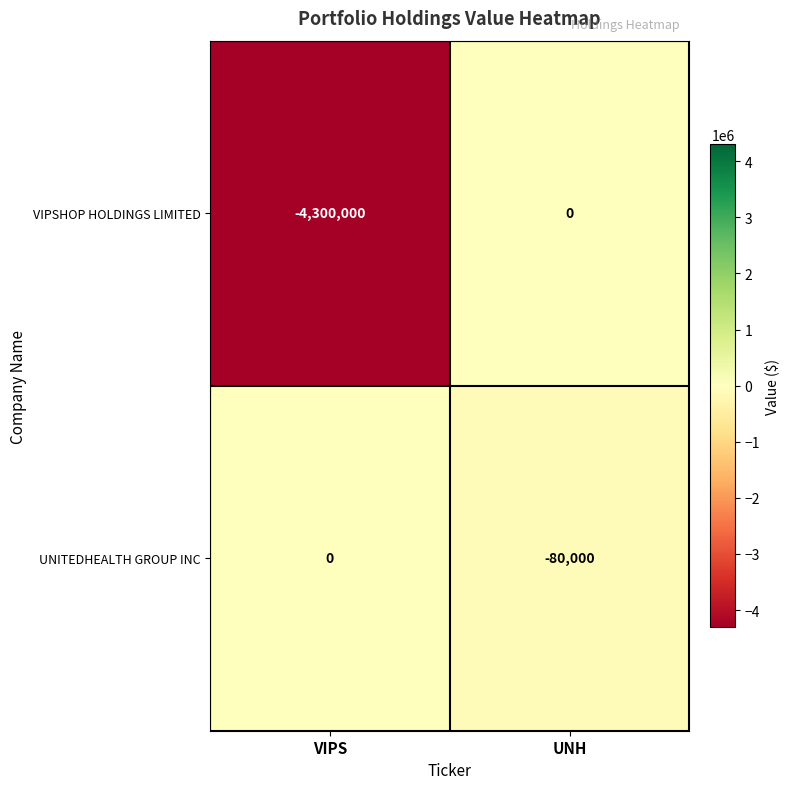

At which category is the sum across all series the highest?

UNH